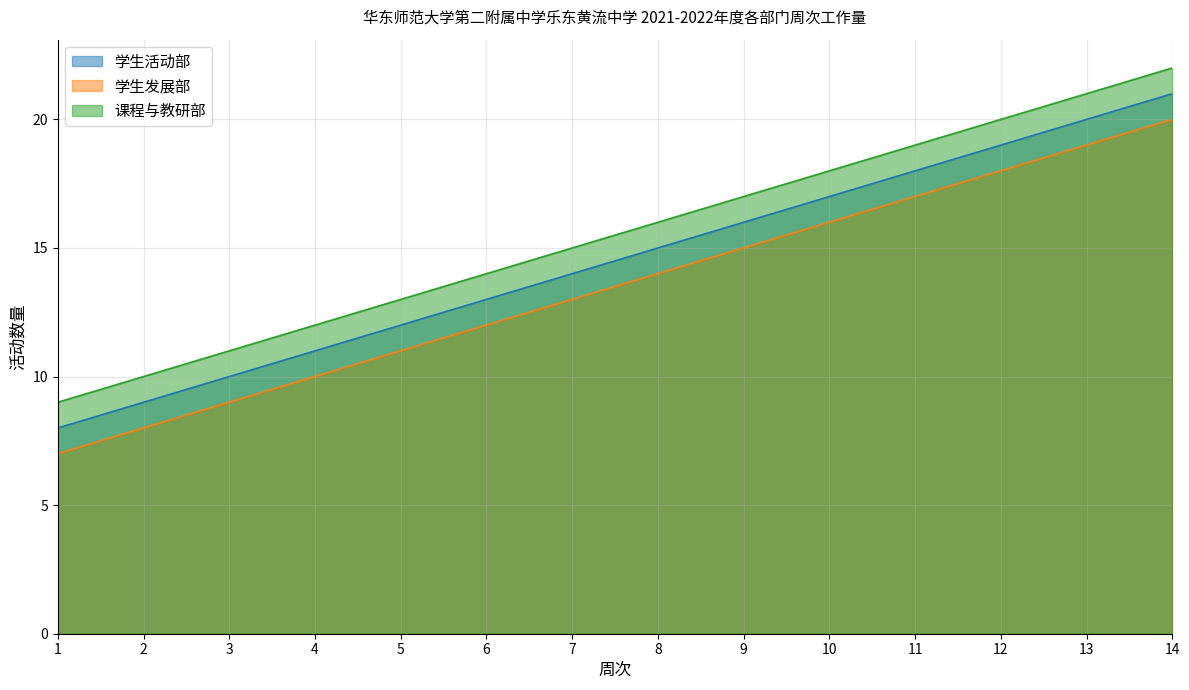

What is the value of the 课程与教研部 point at the 7th from the left?

15